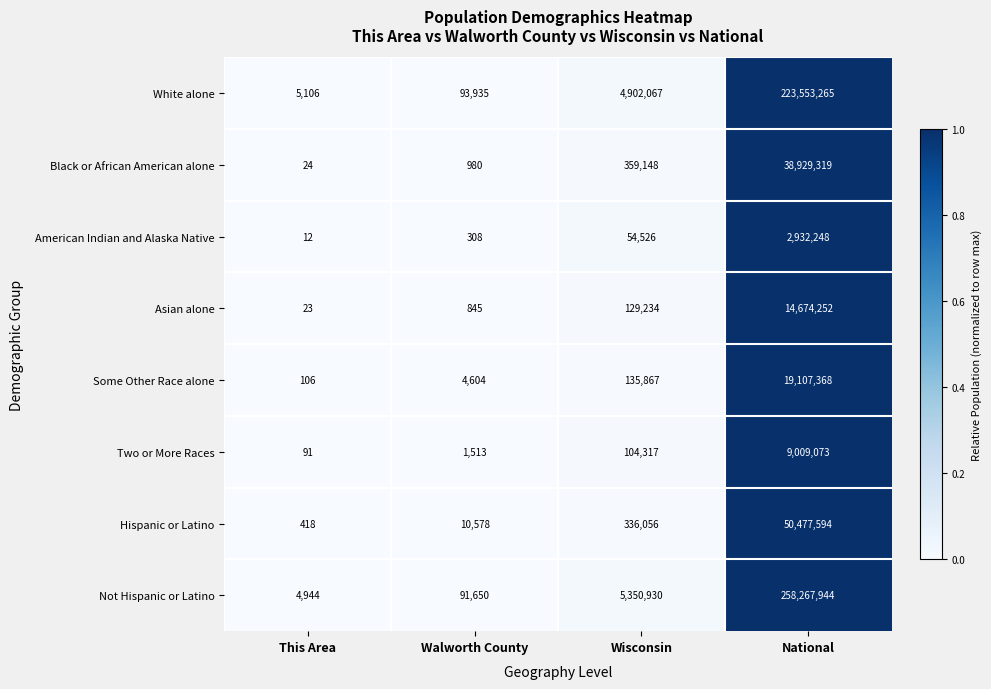

At Walworth County, list the series in order from largest to smallest.

White alone, Not Hispanic or Latino, Hispanic or Latino, Some Other Race alone, Two or More Races, Black or African American alone, Asian alone, American Indian and Alaska Native